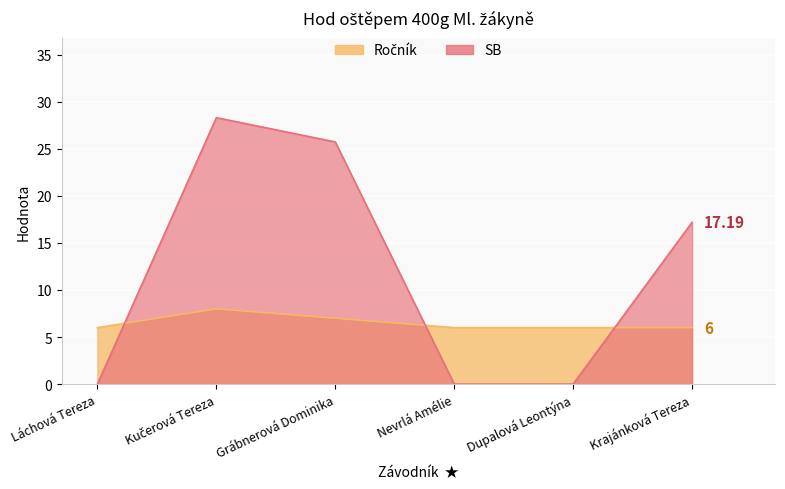

Between Kučerová Tereza and Grábnerová Dominika, which series saw the biggest shift?

SB